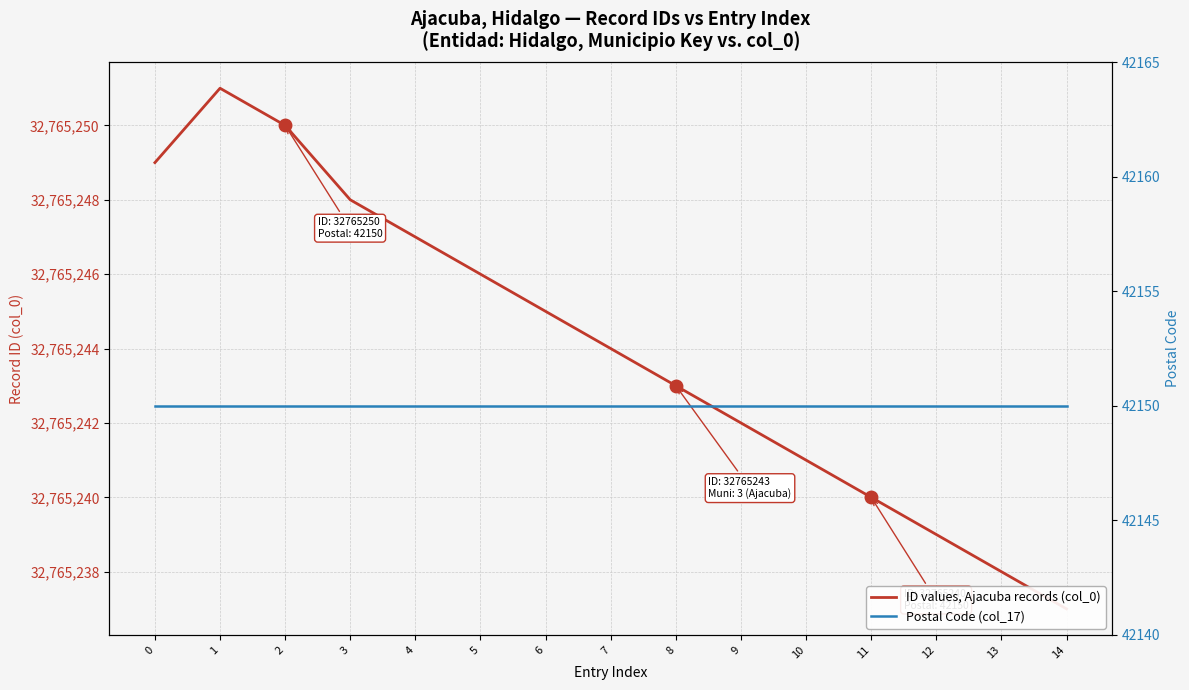

What are all the series names shown in the legend?

ID values, Ajacuba records (col_0), Postal Code (col_17)